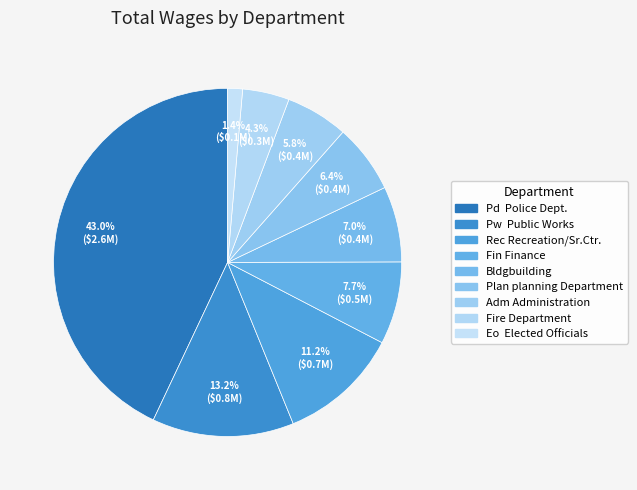

To the nearest percent, what is the average slice percentage?

11%